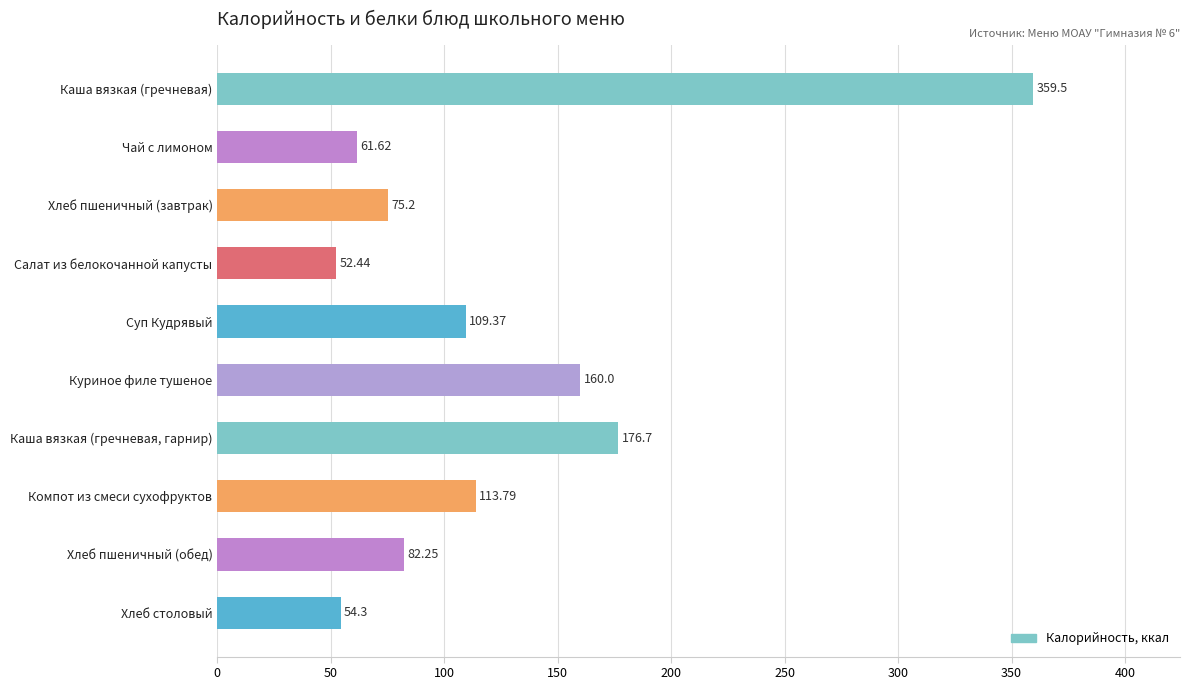

List the labels in order of value, largest first.

Каша вязкая (гречневая), Каша вязкая (гречневая, гарнир), Куриное филе тушеное, Компот из смеси сухофруктов, Суп Кудрявый, Хлеб пшеничный (обед), Хлеб пшеничный (завтрак), Чай с лимоном, Хлеб столовый, Салат из белокочанной капусты